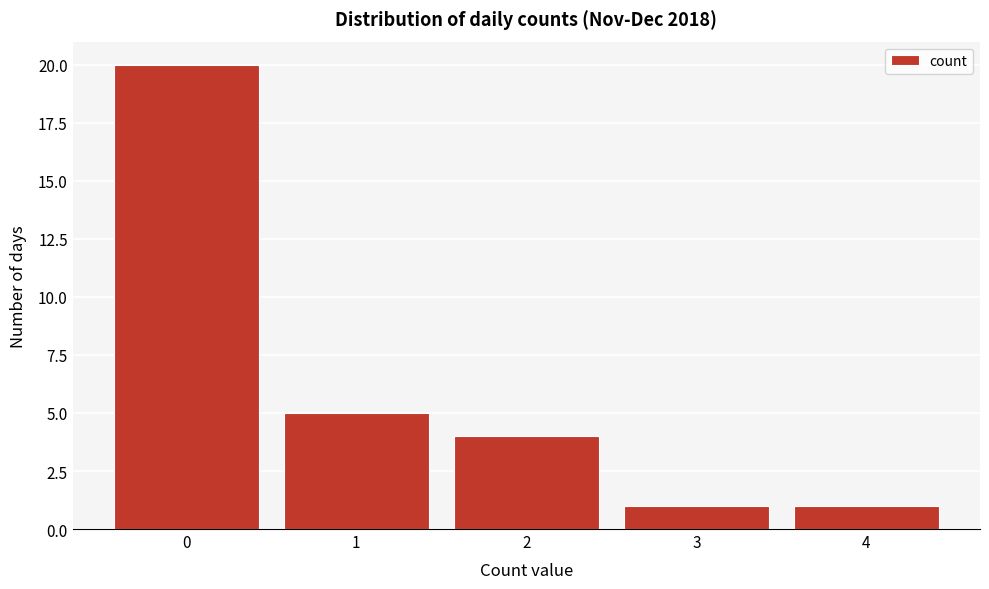

Reading right to left, what are all the values shown in this chart?

4=1	3=1	2=4	1=5	0=20